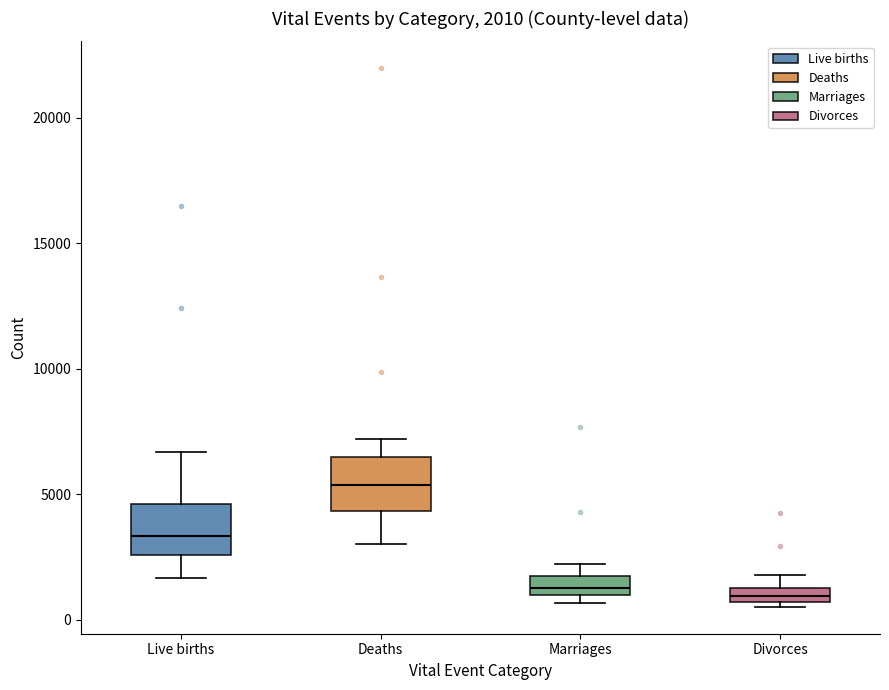

Which box has the highest median line?

Deaths